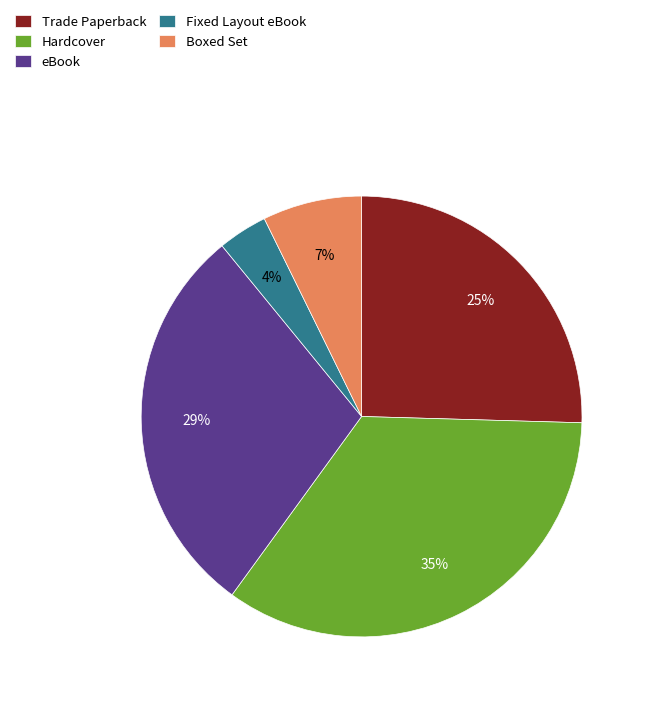

To the nearest percent, what percentage of the pie is eBook?

29%